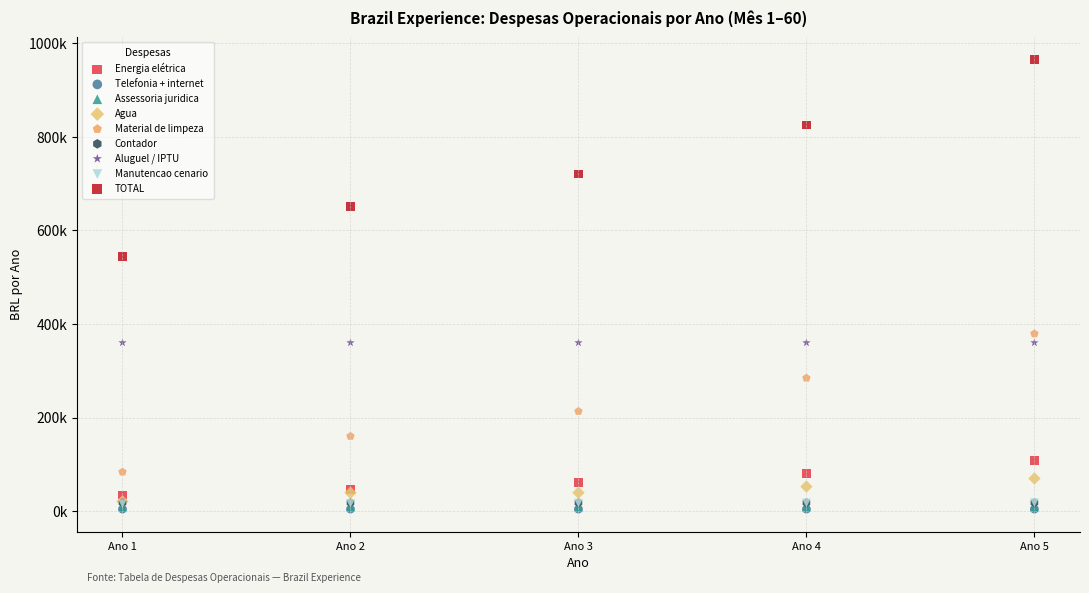

What are all the series names shown in the legend?

Energia elétrica, Telefonia + internet, Assessoria juridica, Agua, Material de limpeza, Contador, Aluguel / IPTU, Manutencao cenario, TOTAL